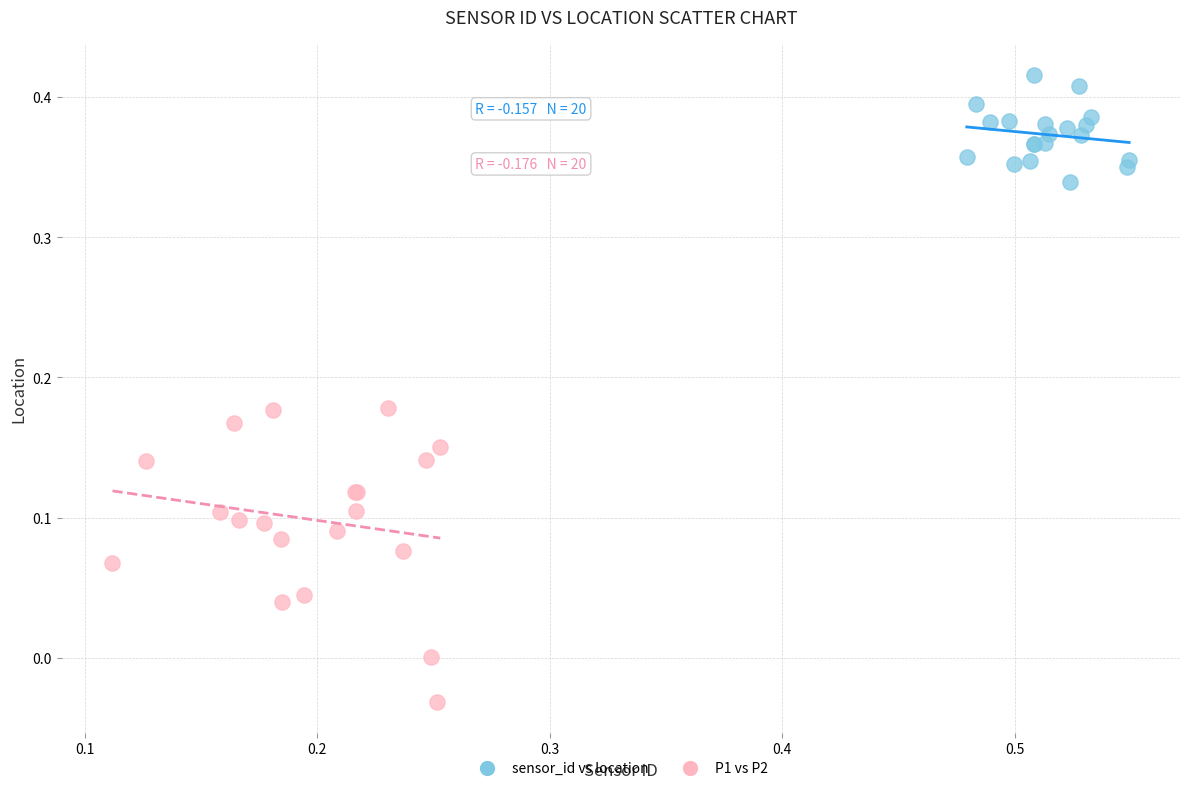

Which series reaches the minimum Y coordinate?

P1 vs P2